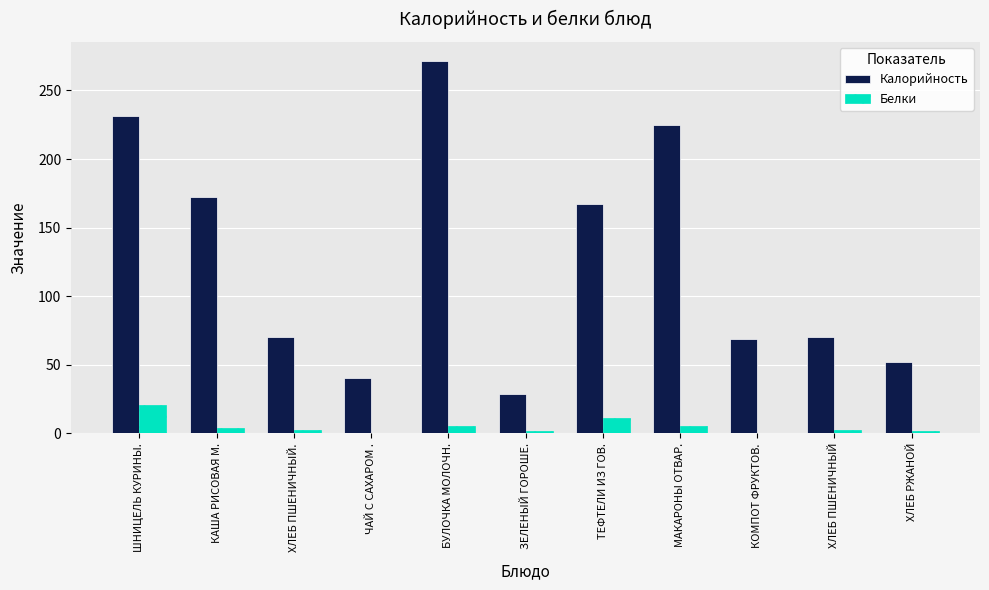

Are the bars horizontal?

No